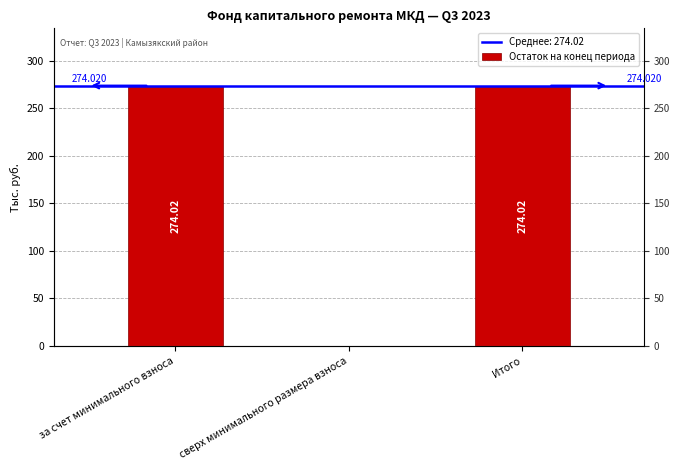

Does the chart contain stacked bars?

No